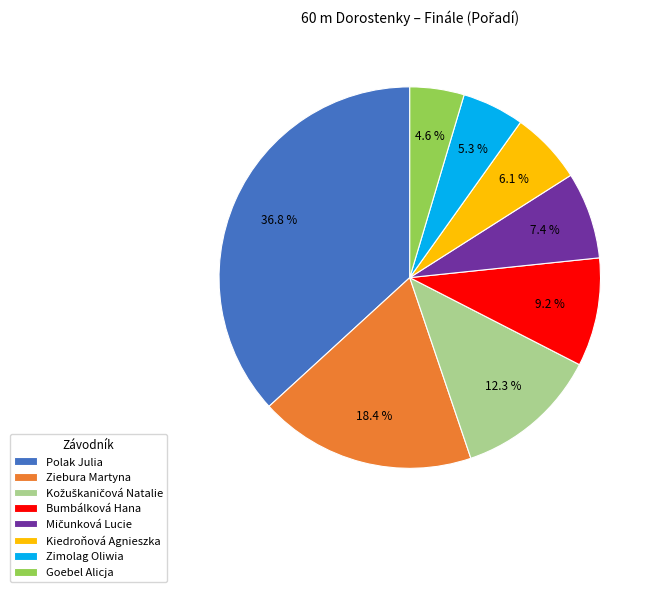

Between Zimolag Oliwia and Ziebura Martyna, which is larger?

Ziebura Martyna